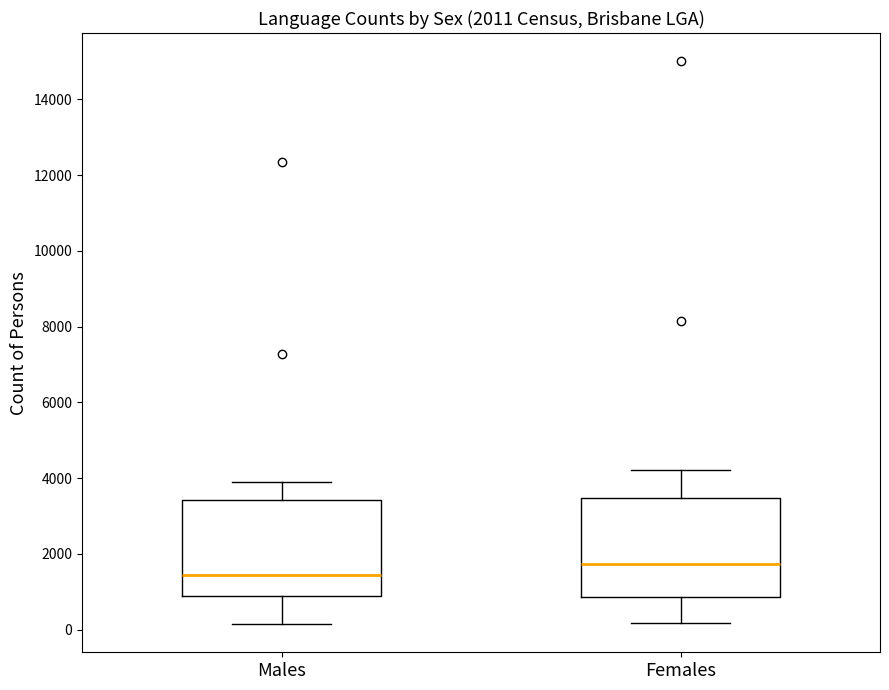

Which box's median line is the highest?

Females